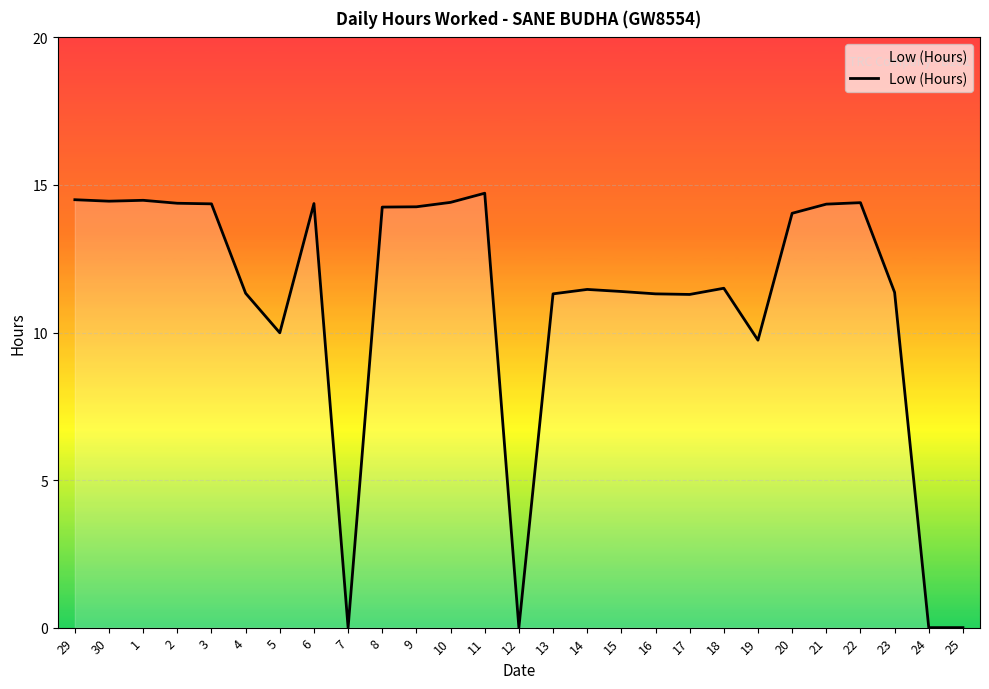

The chart shows a value of 4.6 at 22. True or false?

False